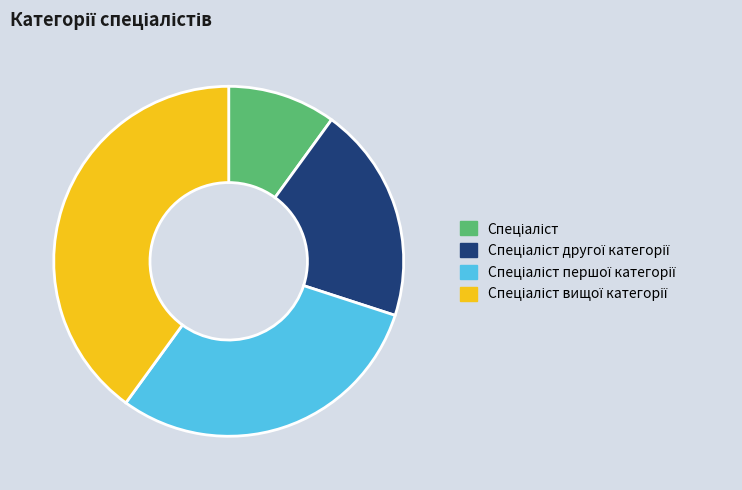

Does any single category account for the majority?

No